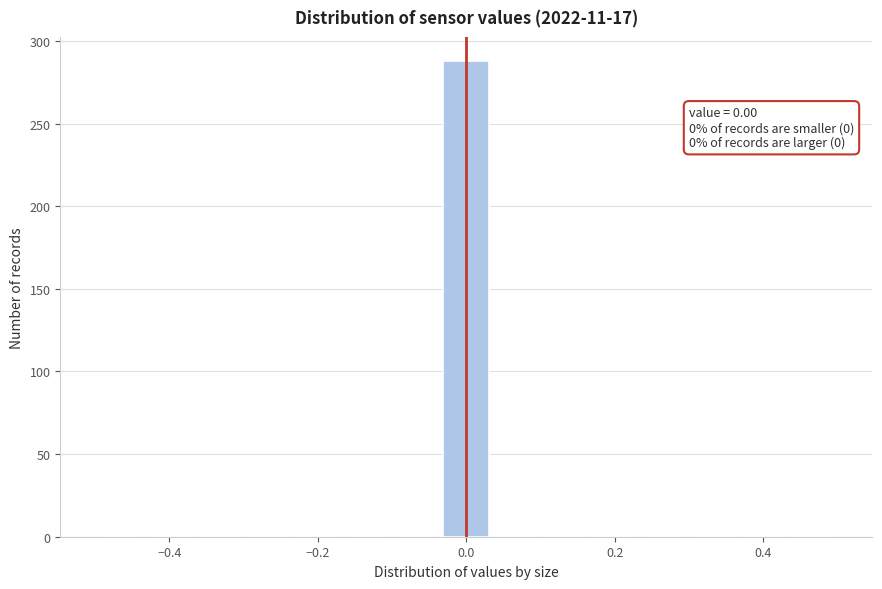

Around what value on the x-axis is the tallest bar? Give the approximate position of its centre, as read against the axis.

0.00